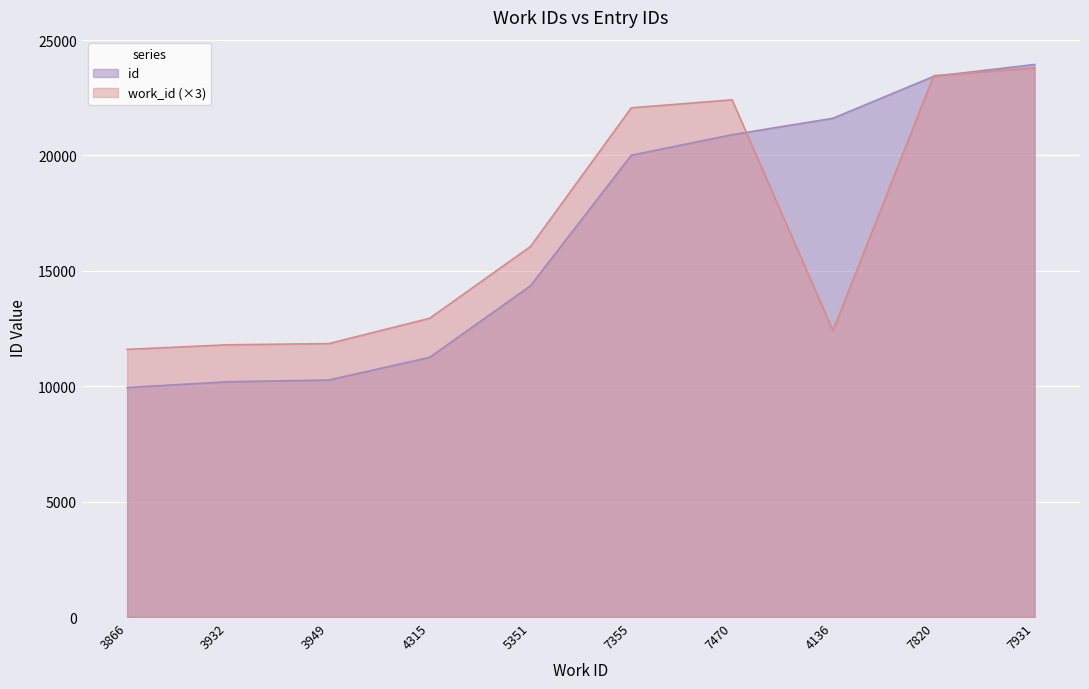

Does the chart display data point markers on the line(s)?

No